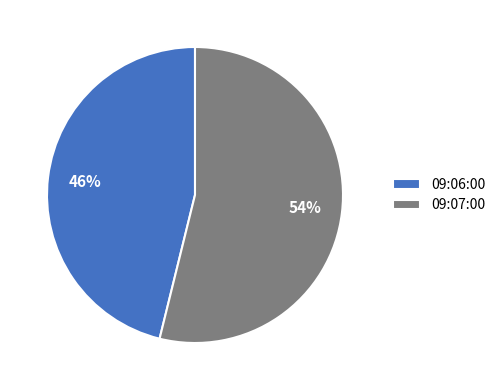

Is 09:06:00 the majority of the pie?

No